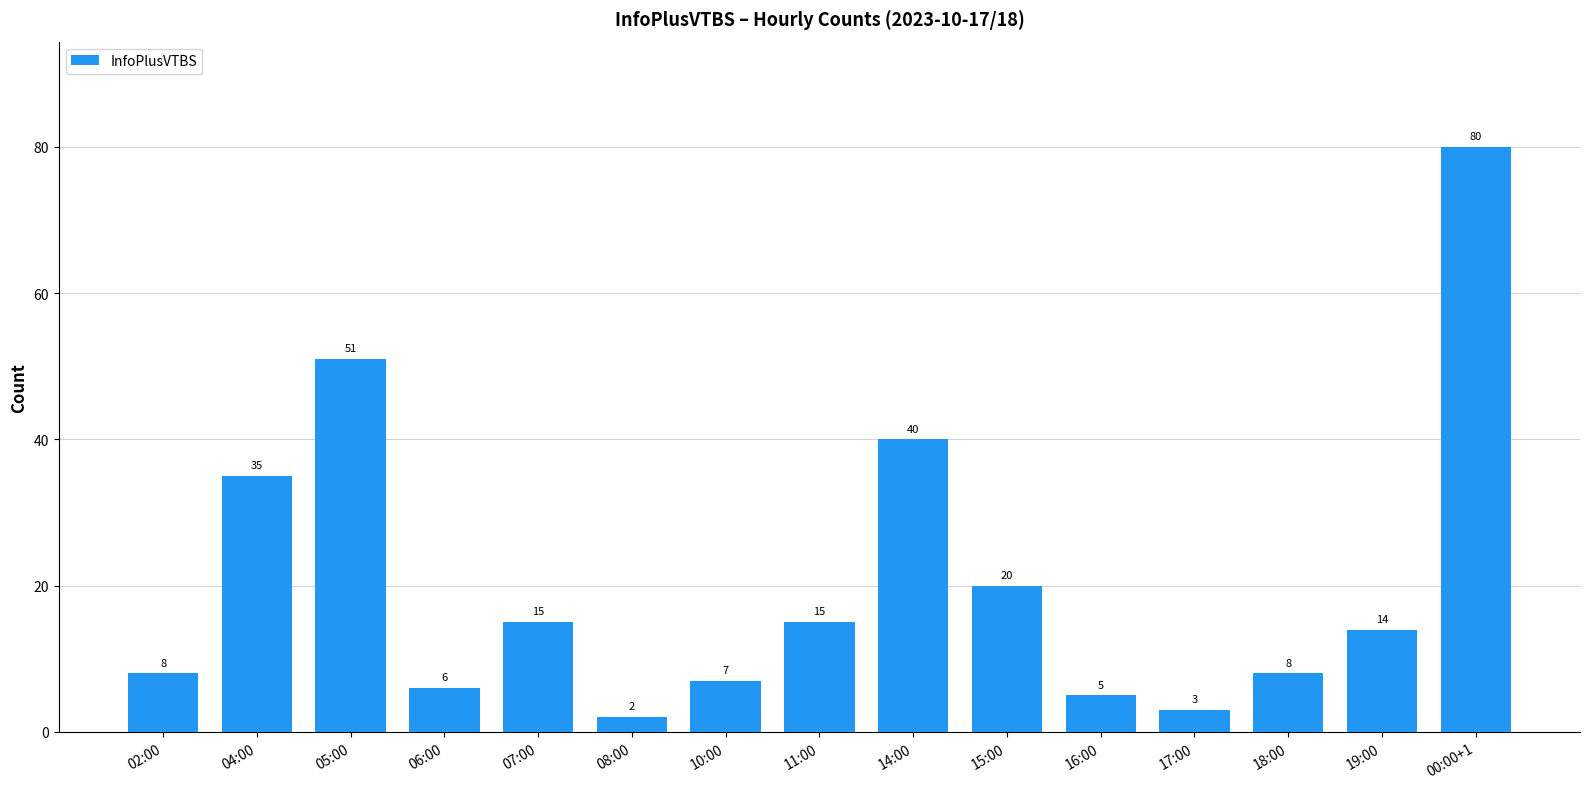

What is the change in value from 04:00 to 14:00?

+5